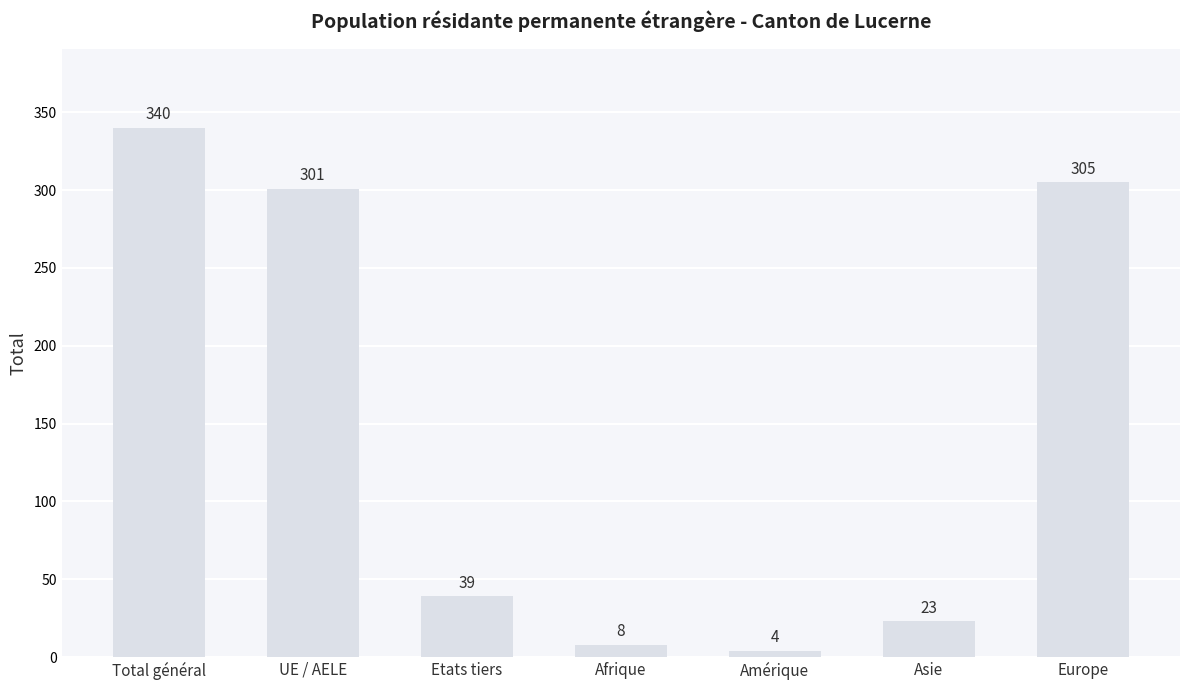

True or false: the data shows 4 at Amérique.

True